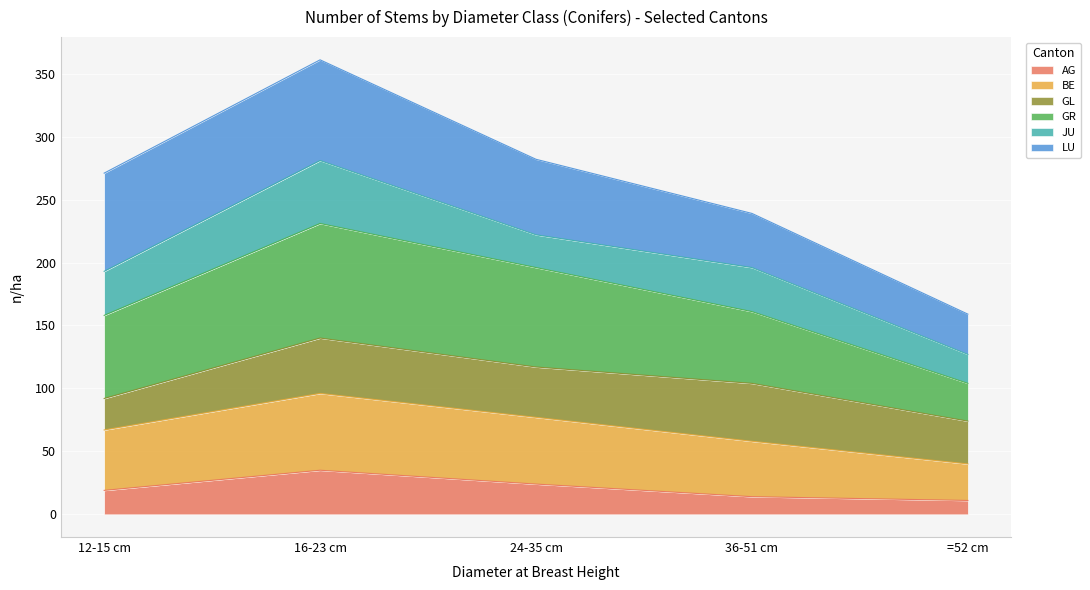

What are all the series names shown in the legend?

AG, BE, GL, GR, JU, LU